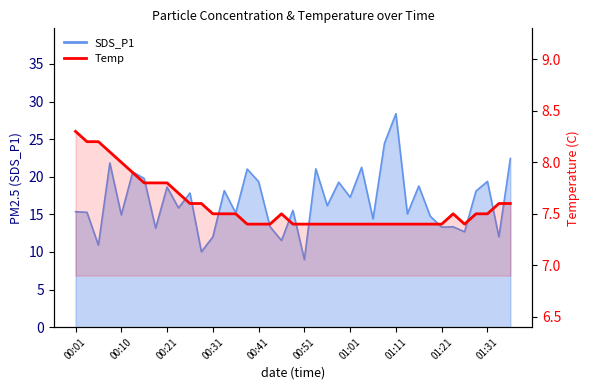

What position from the right is 13?

26